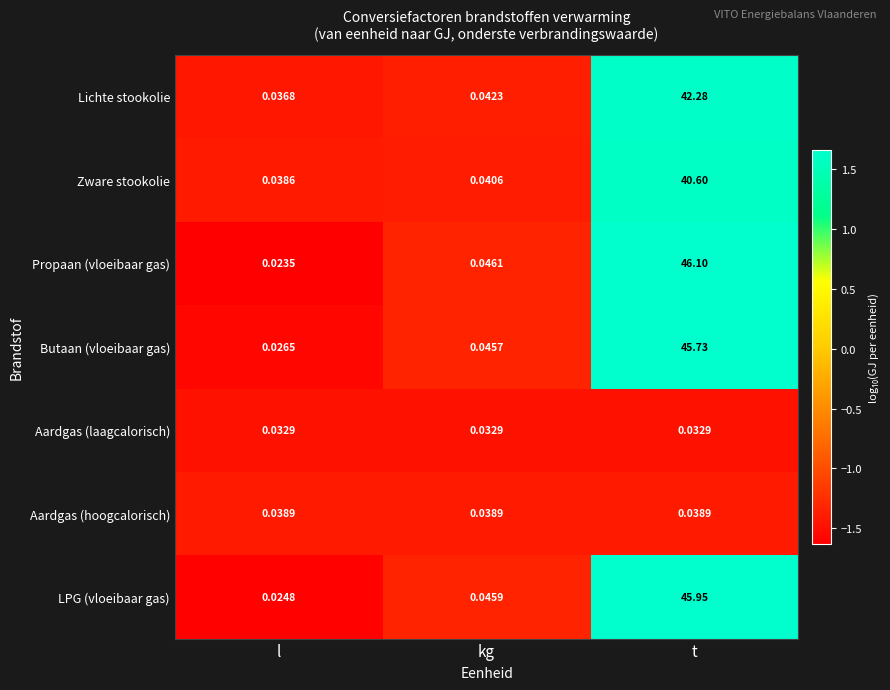

At which label does Butaan (vloeibaar gas) reach its minimum?

l